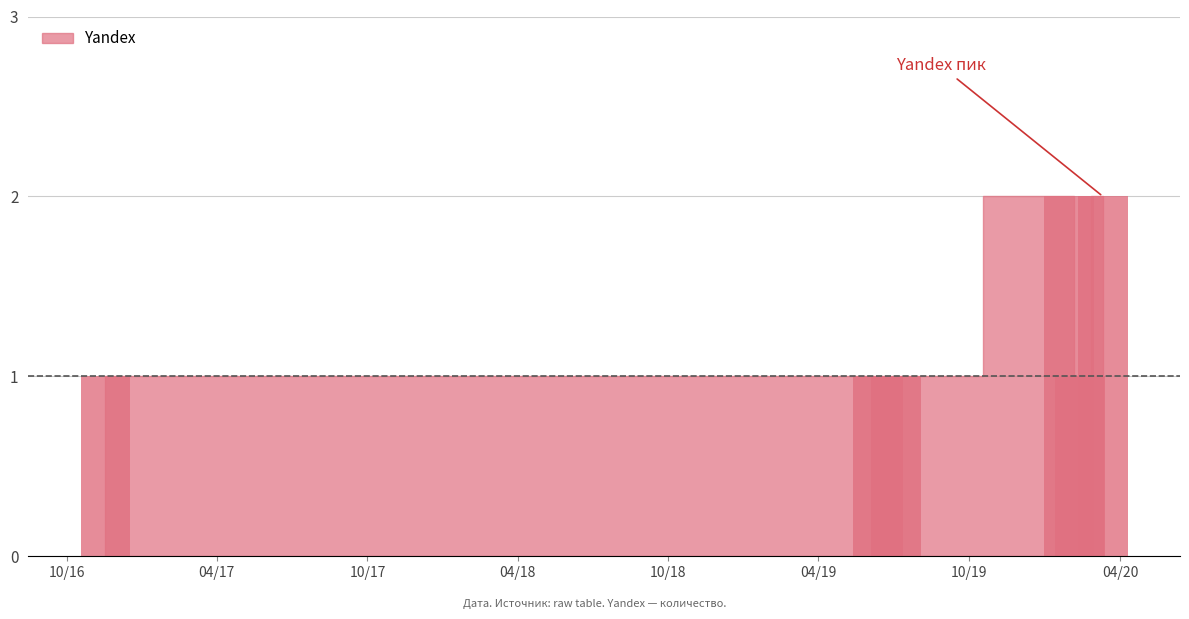

What is the greatest value displayed?

2